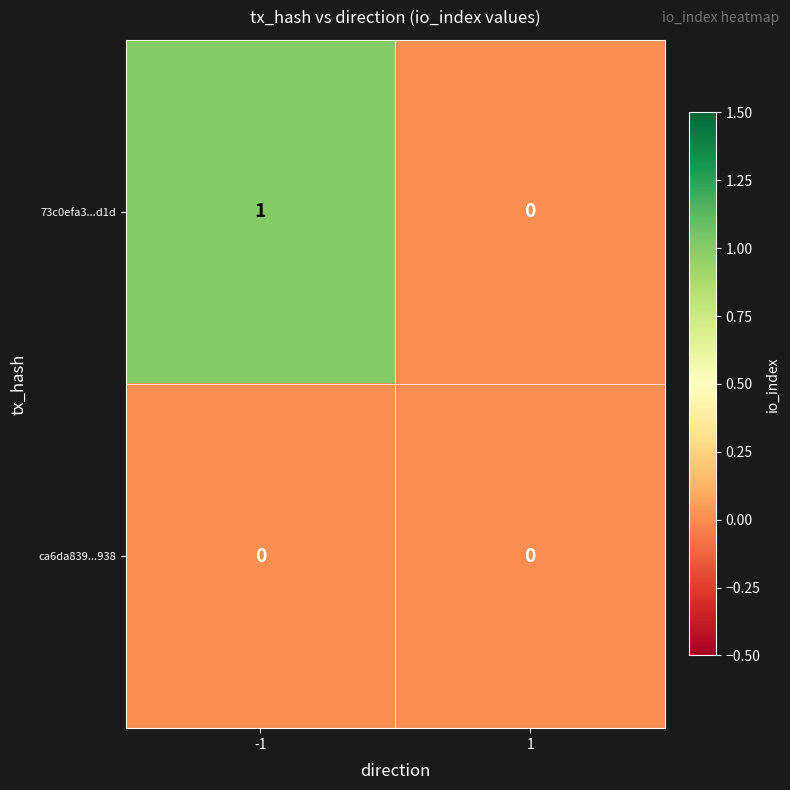

Rank the series by their average value, from lowest to highest.

ca6da839...938, 73c0efa3...d1d